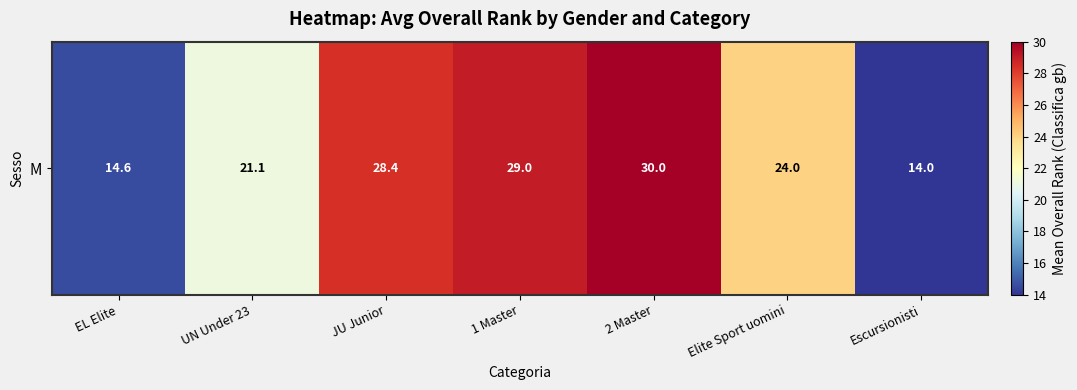

What is the minimum value shown in the chart?

14.0